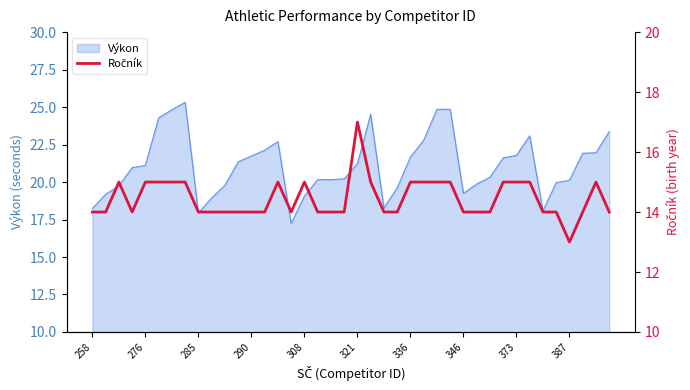

Reading right to left, extract all data points from this chart.

14	15	14	13	14	14	15	15	15	14	14	14	15	15	15	15	14	14	15	17	14	14	14	15	14	15	14	14	14	14	14	14	15	15	15	15	14	15	14	14